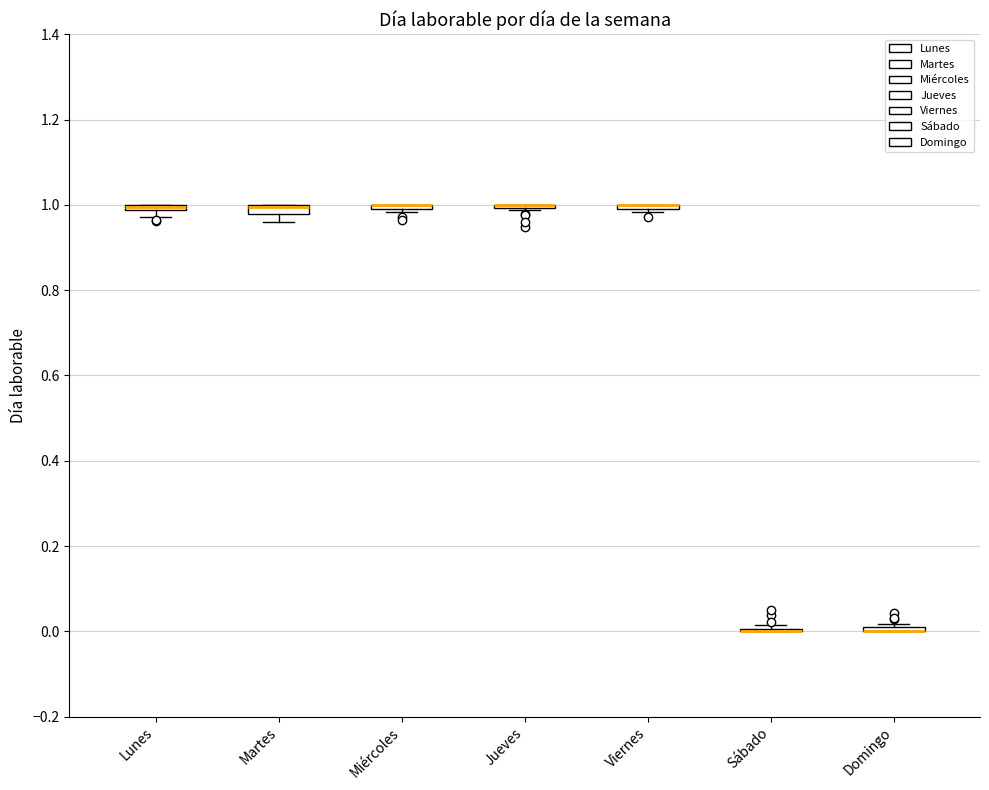

Where is the upper edge of the box for Domingo on the y-axis? The values are not printed on the chart, so give them approximately, as read against the axis.

0.02